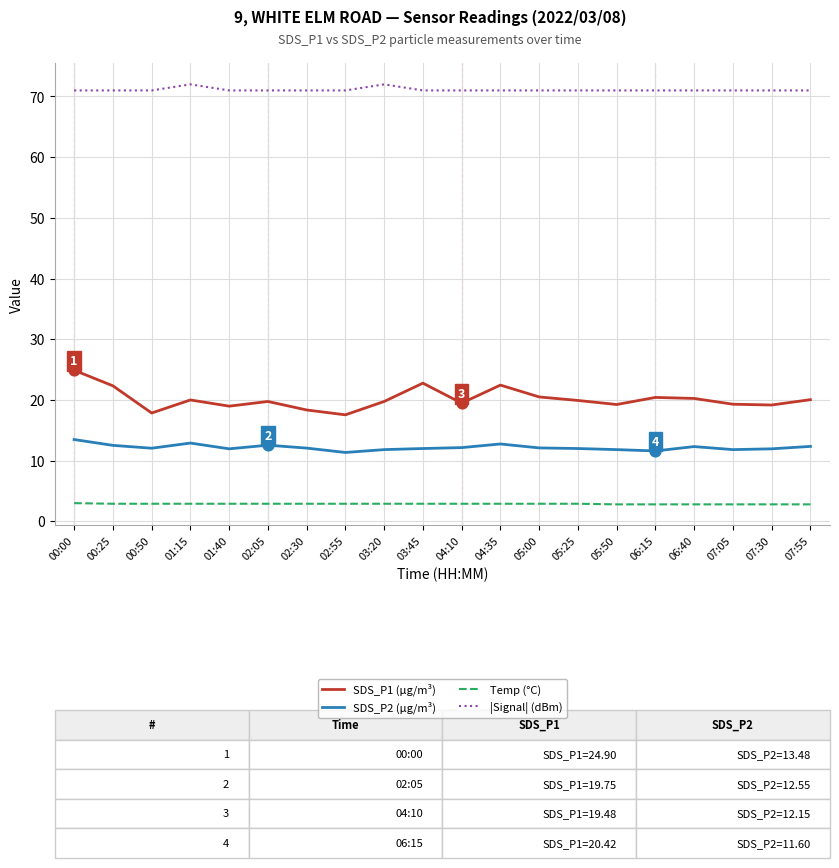

What are all the series names shown in the legend?

SDS_P1 (µg/m³), SDS_P2 (µg/m³), Temp (°C), |Signal| (dBm)